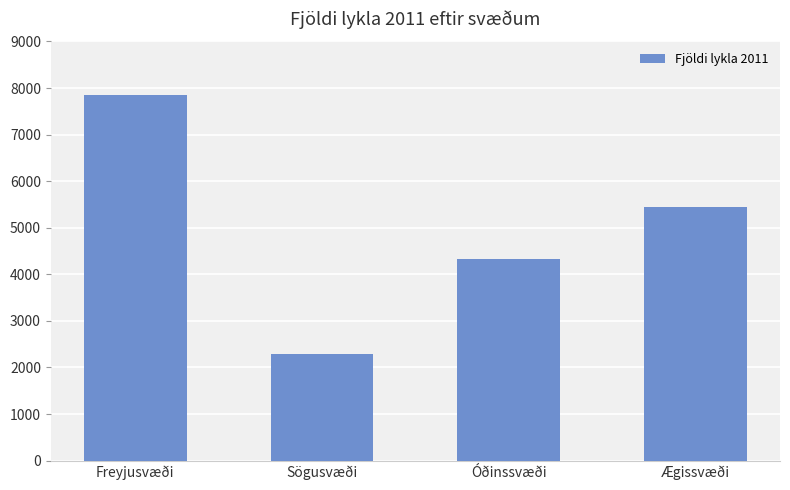

What is the sum of the values at Freyjusvæði and Sögusvæði?

10150